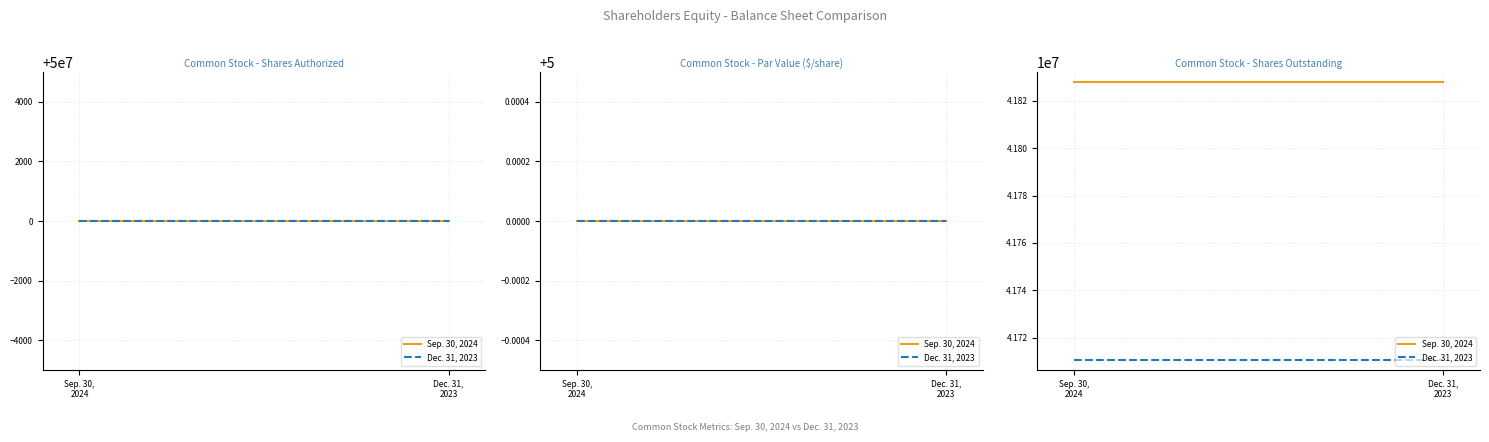

What is the average value of the Sep. 30, 2024 series?

41827967